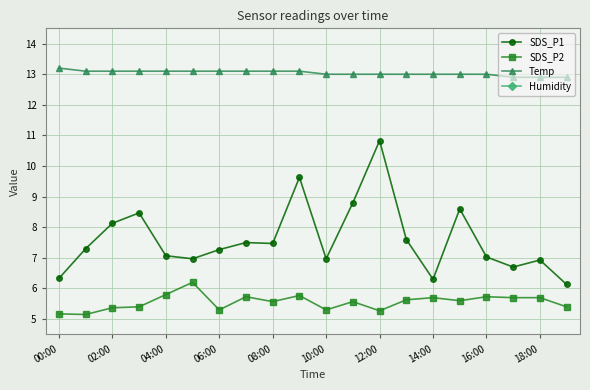

True or false: SDS_P1 has more than 1 interior local peaks.

True